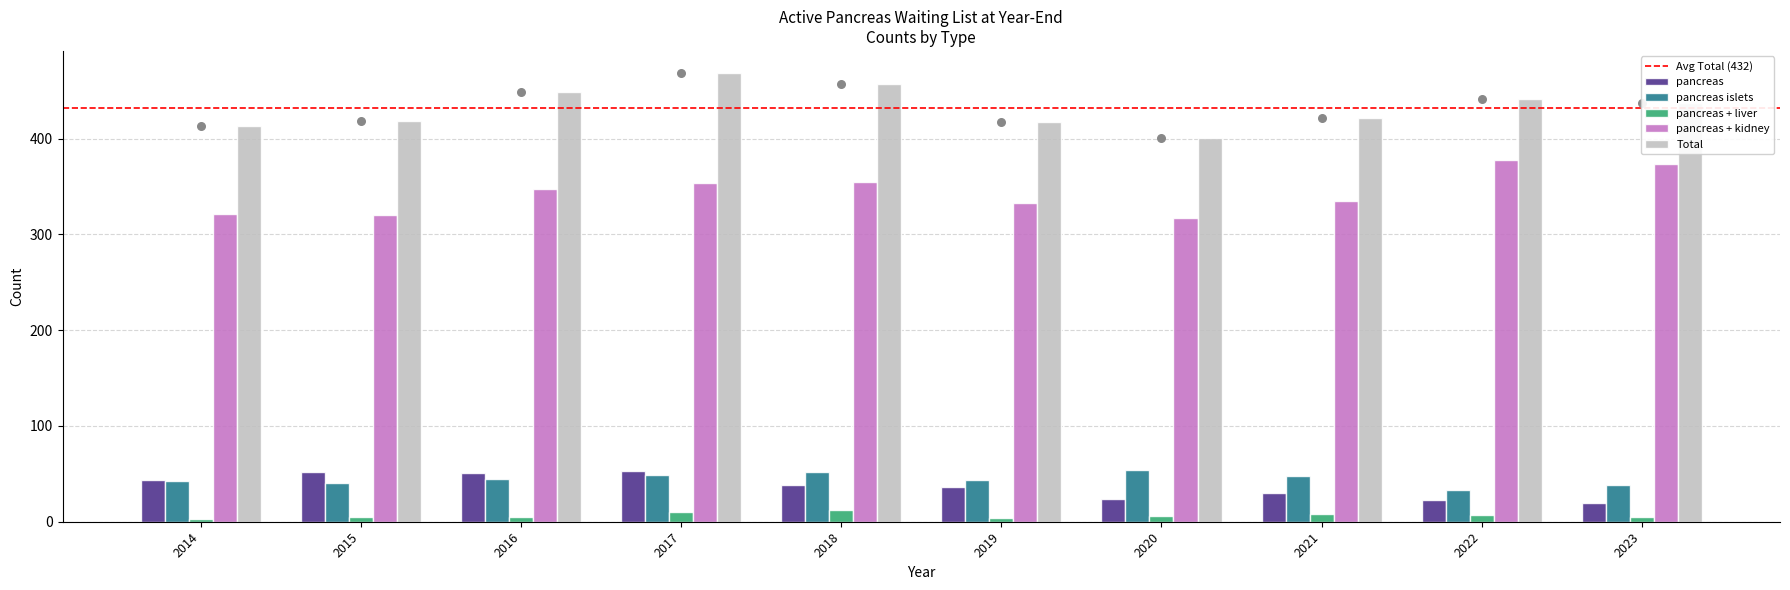

At which category is the sum across all series the highest?

2017